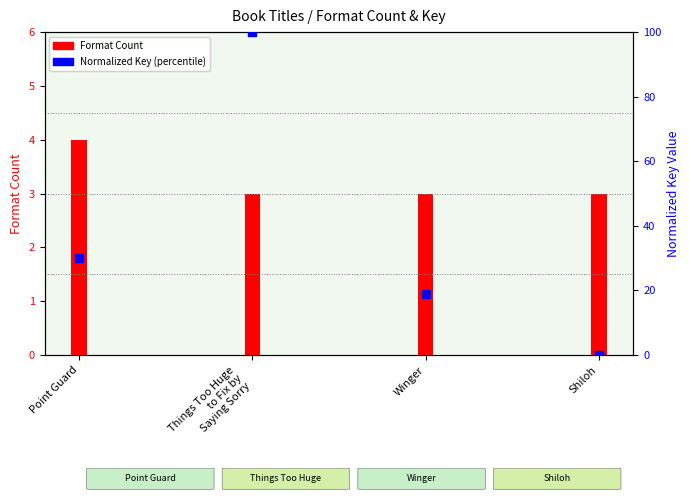

At how many categories does at least one series exceed 10?

3